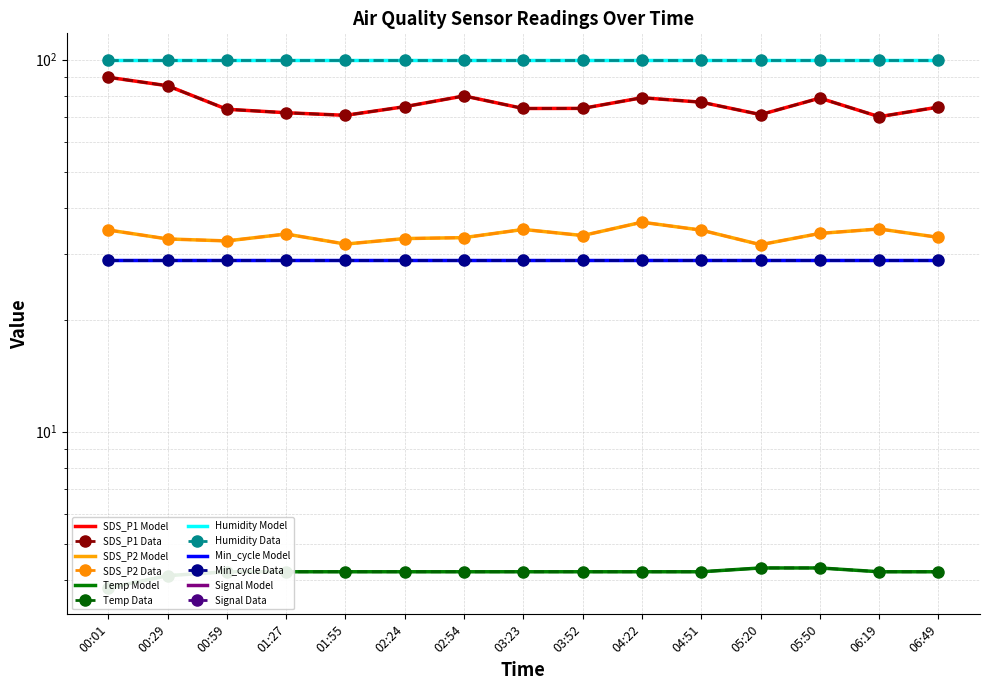

The SDS_P2 series shows 7.5 at 04:22. True or false?

False